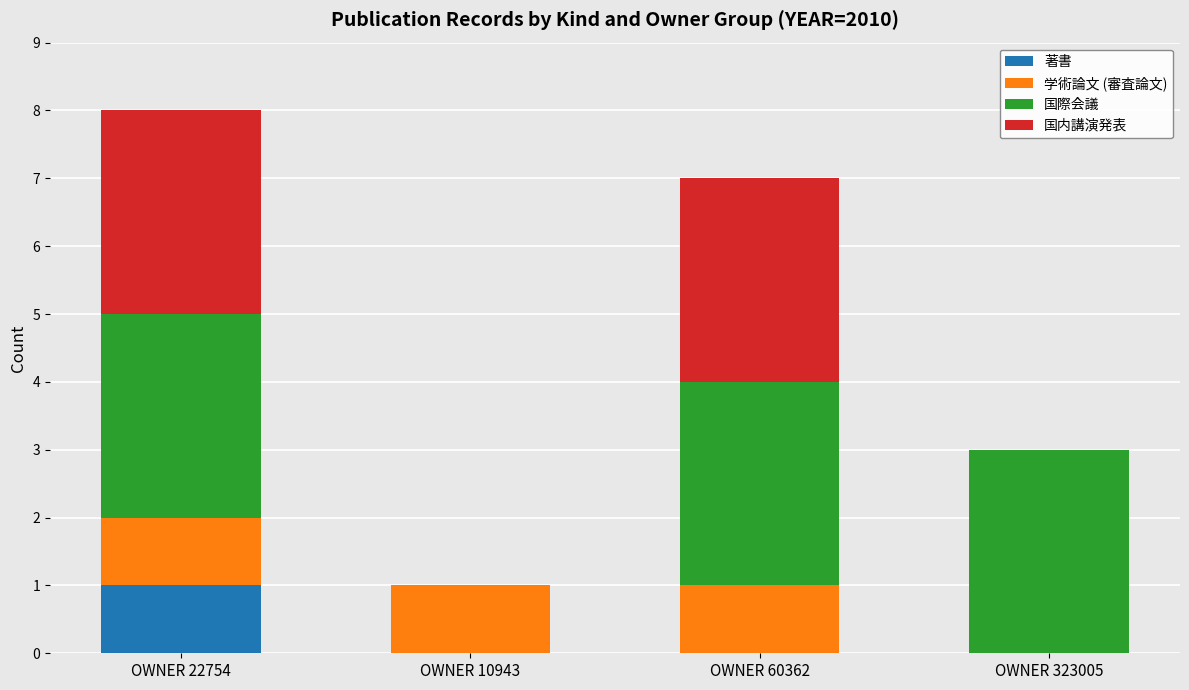

Reading right to left, list the values for the 著書 series.

OWNER 323005=0	OWNER 60362=0	OWNER 10943=0	OWNER 22754=1